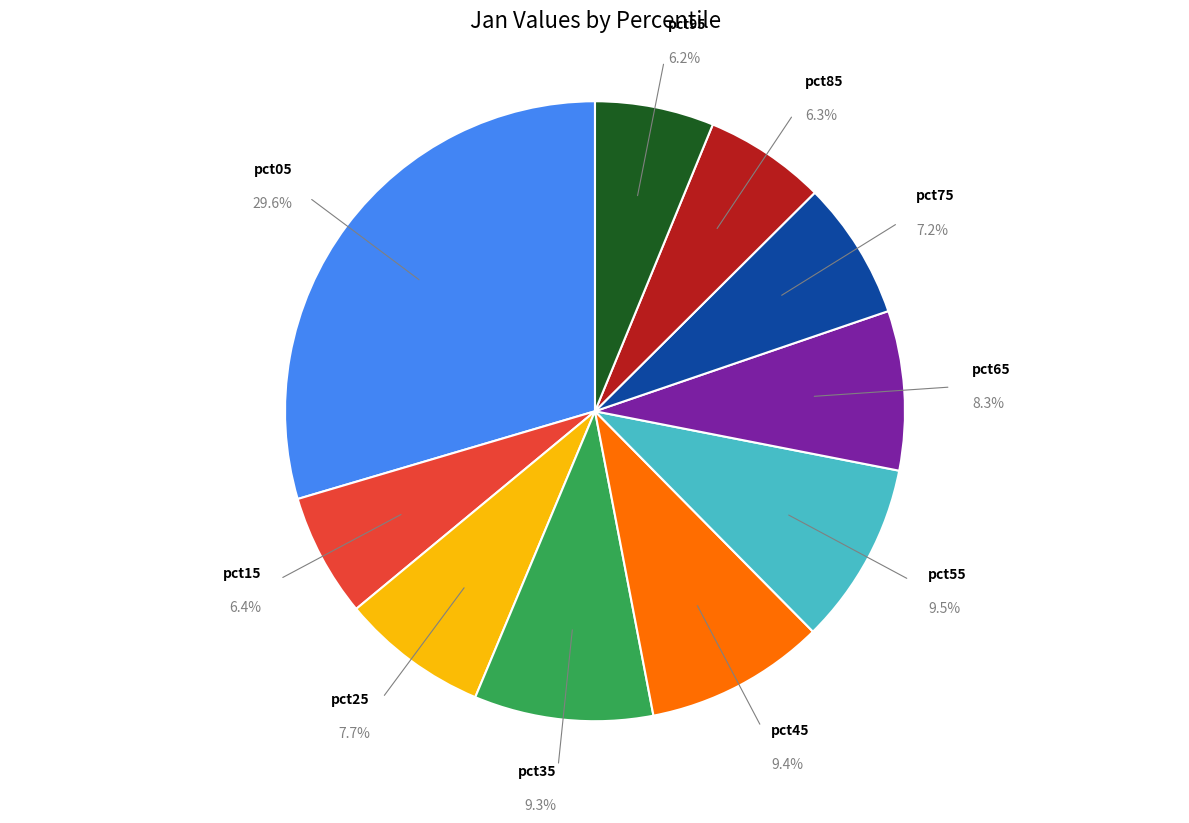

Is there a majority slice in this chart?

No